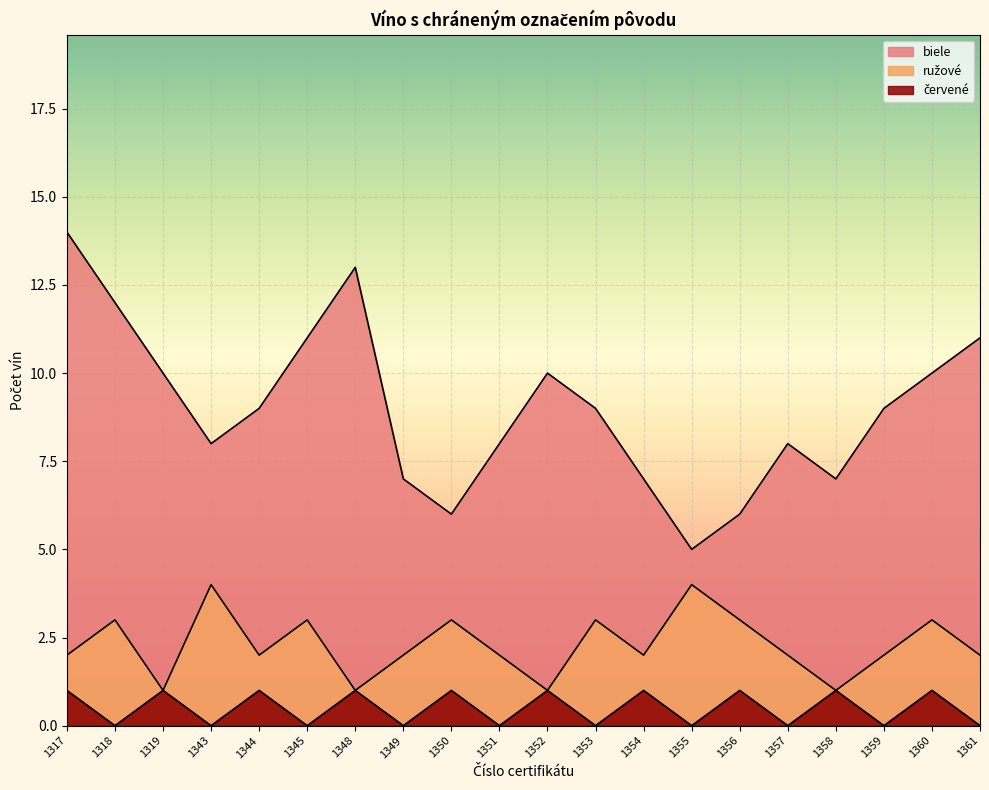

True or false: biele has a value of 13 at 1348.

True